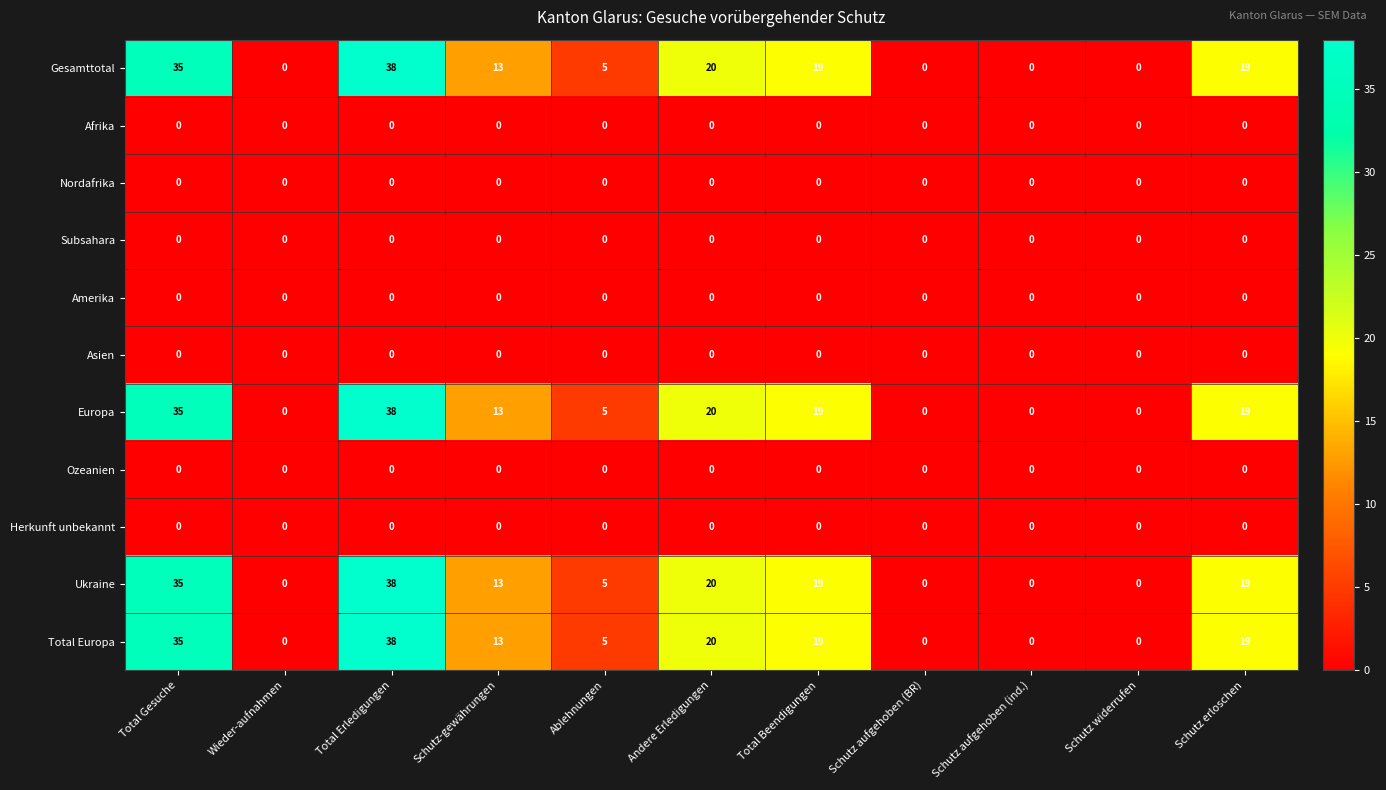

The value of Asien at Ablehnungen is 0. True or false?

True